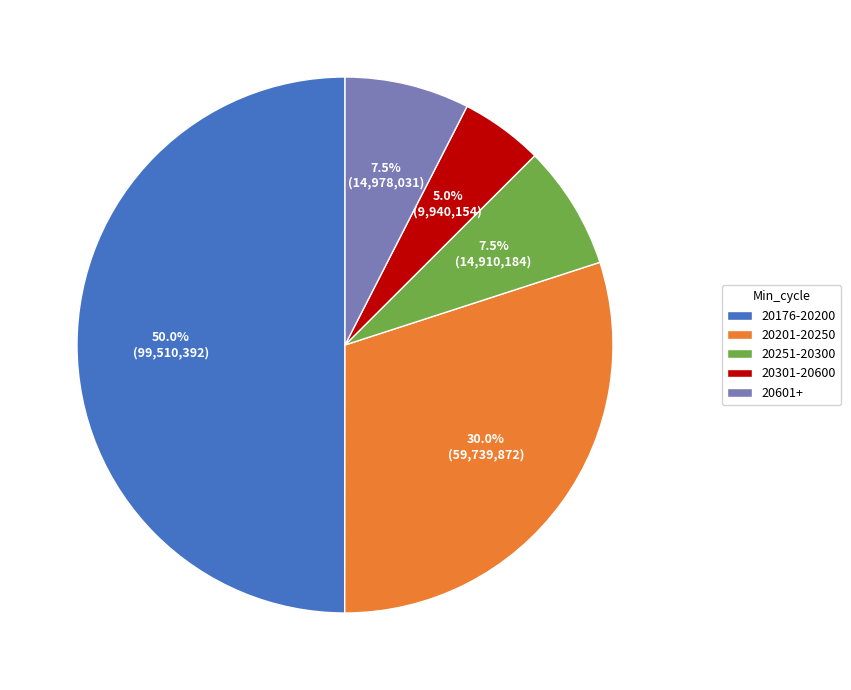

What portion of the pie excludes 20176-20200?

50.0%